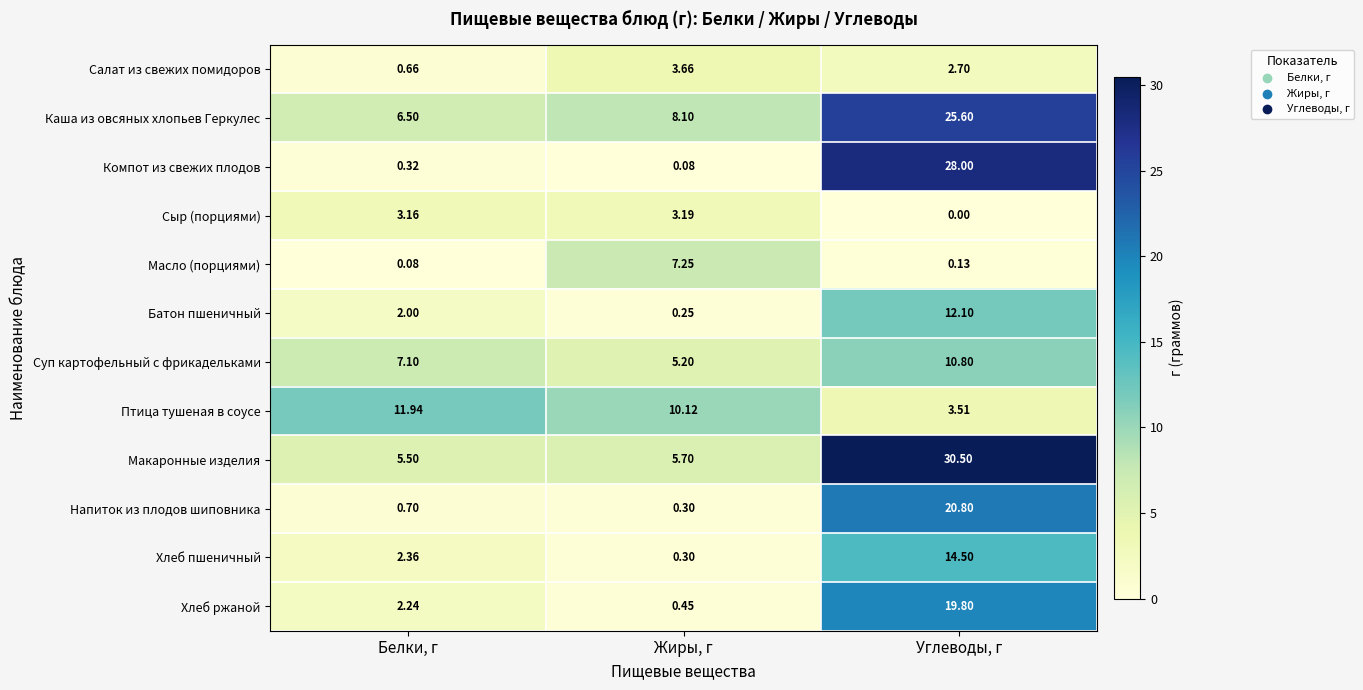

At which label is Каша из овсяных хлопьев Геркулес closest to 16?

Жиры, г